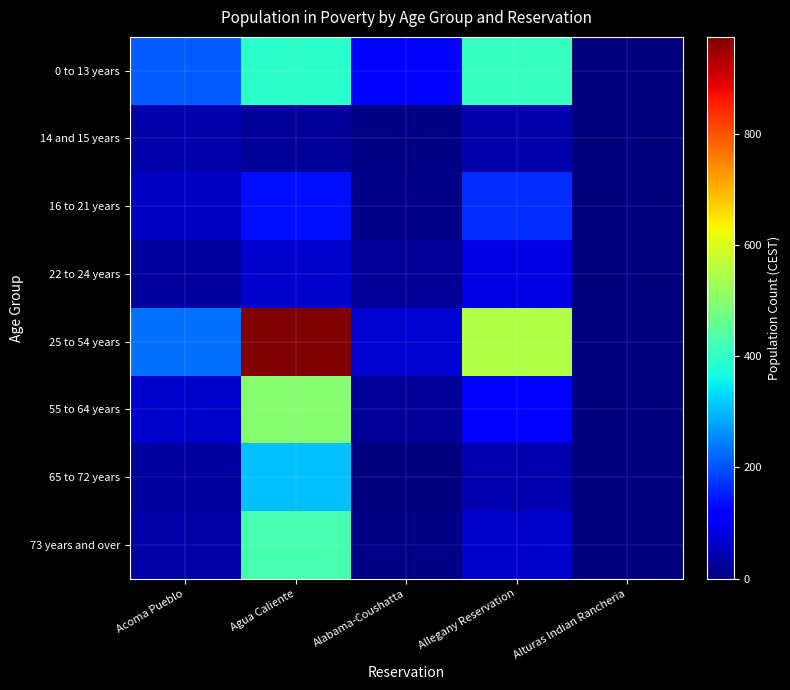

At which category is the sum across all series the highest?

Agua Caliente